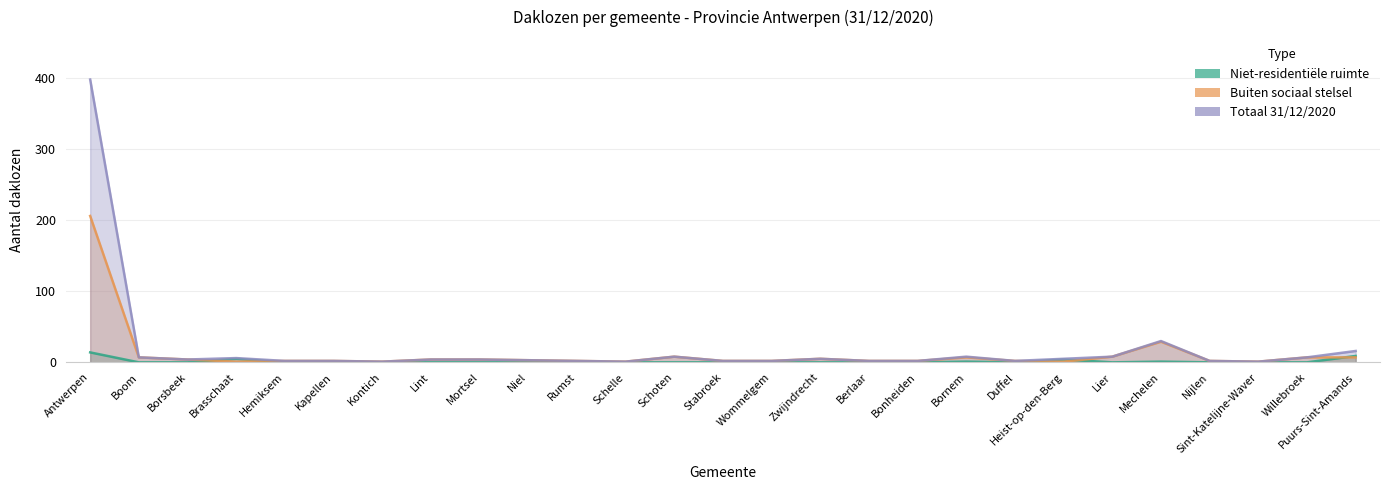

How many interior local valleys does the Totaal 31/12/2020 series have?

5